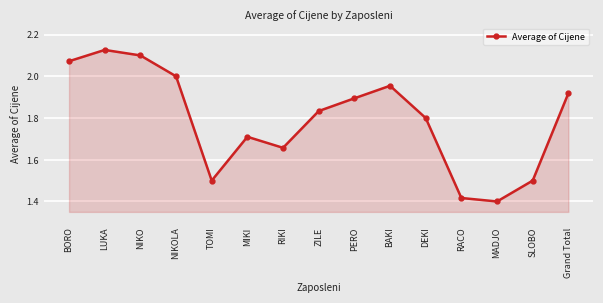

What is the difference between the maximum and minimum values?

0.7